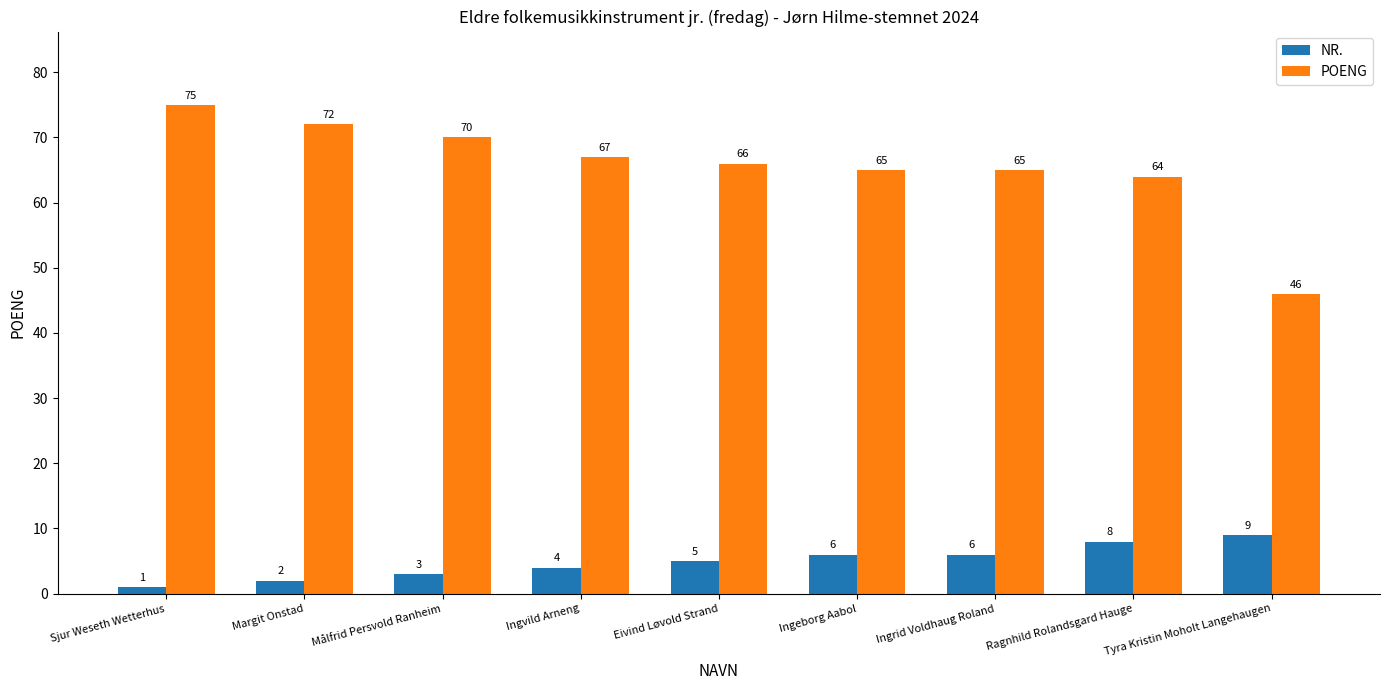

Does the chart contain stacked bars?

No